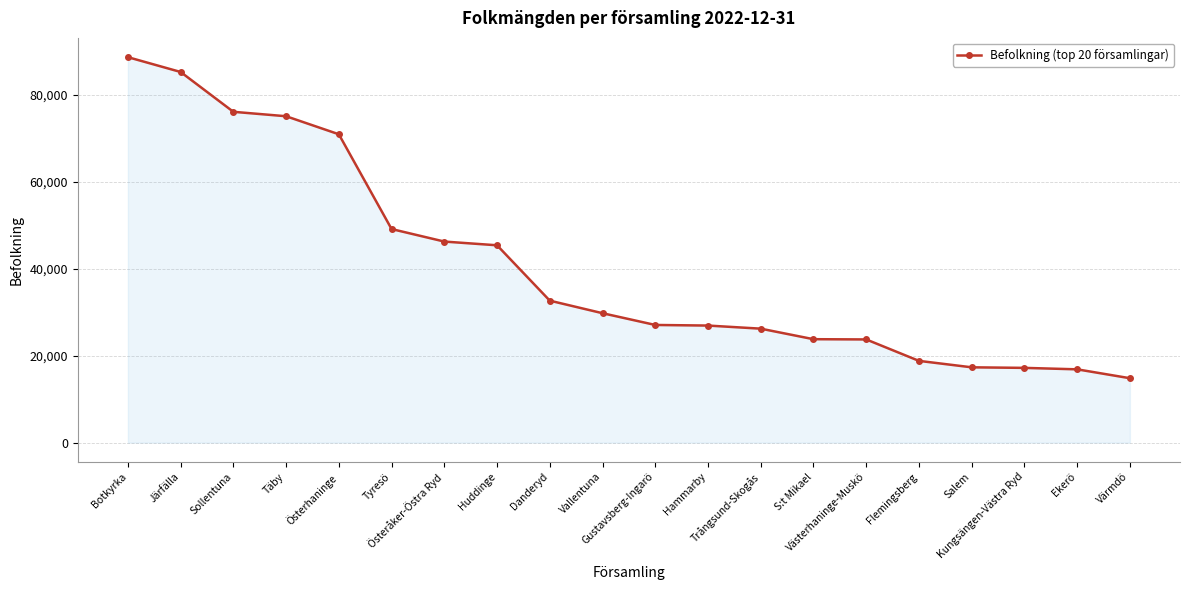

Is it true that the value at Järfälla is 85228?

True